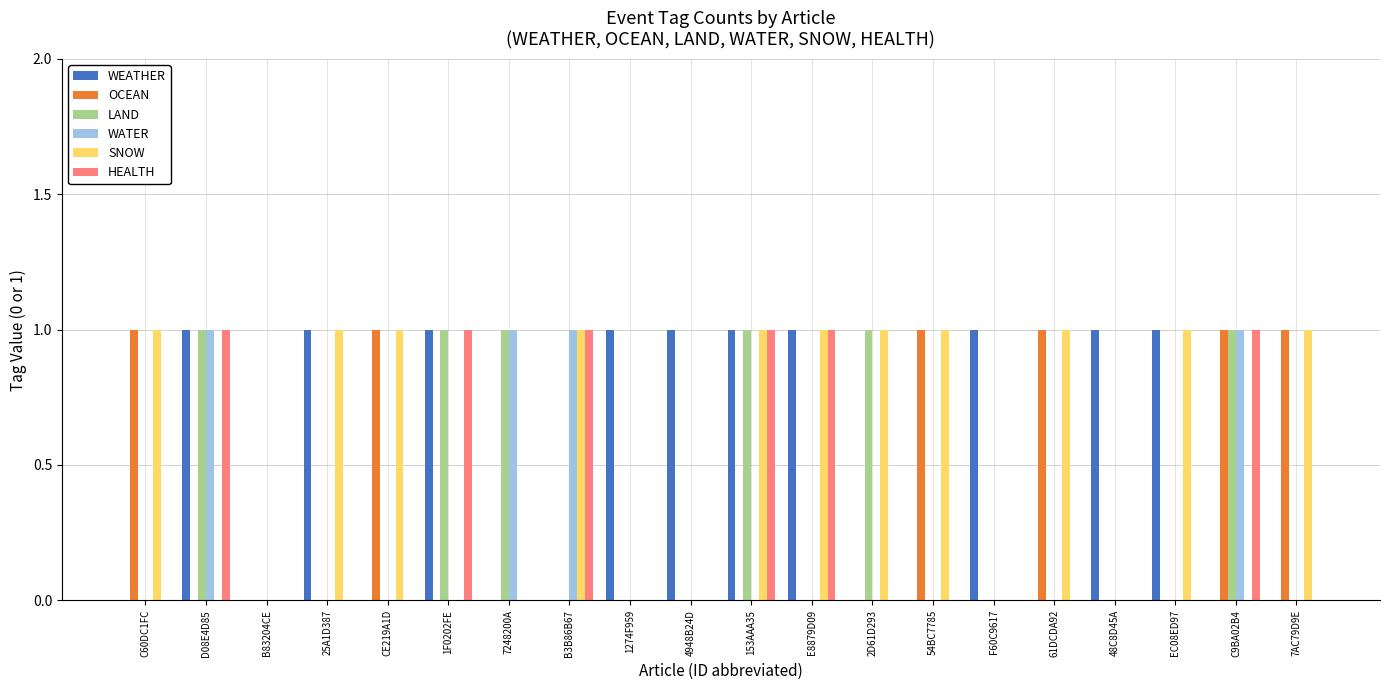

Which series has the largest total across all categories?

SNOW